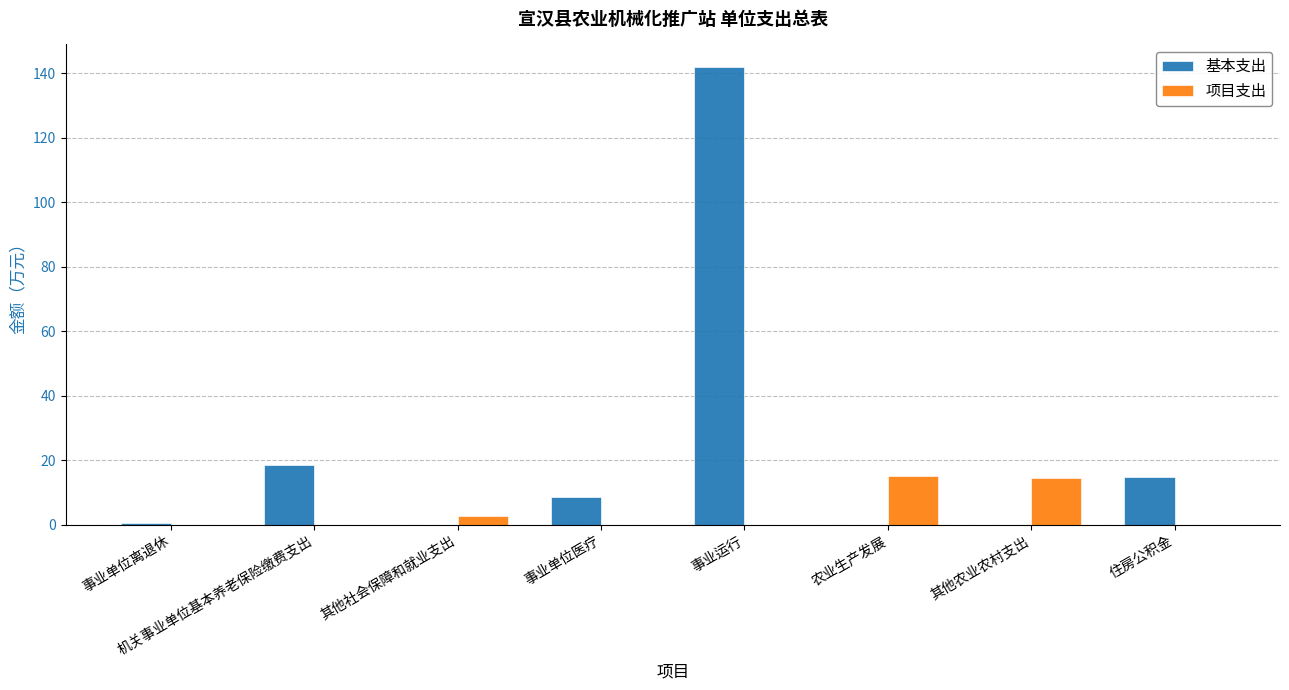

The 项目支出 series shows 10.0 at 机关事业单位基本养老保险缴费支出. True or false?

False